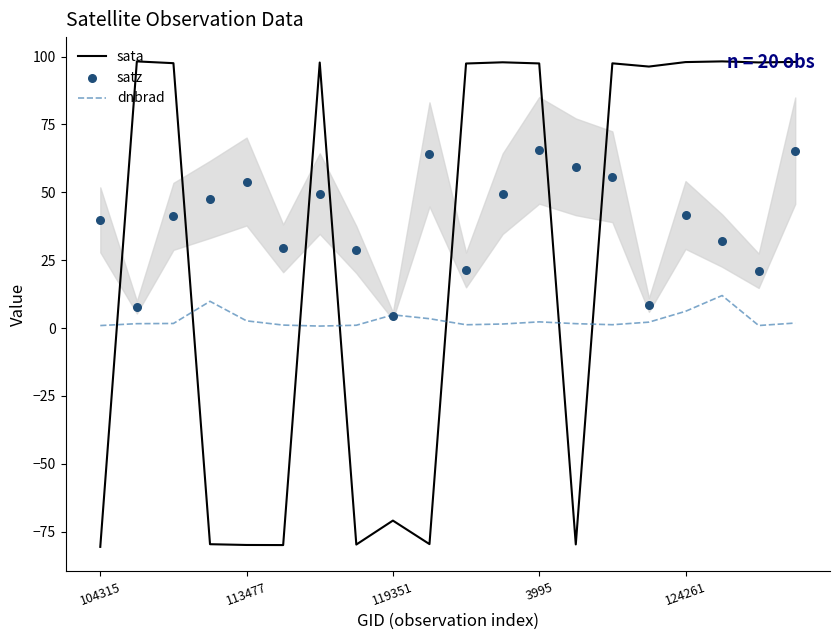

Which series has the largest total across all categories?

satz